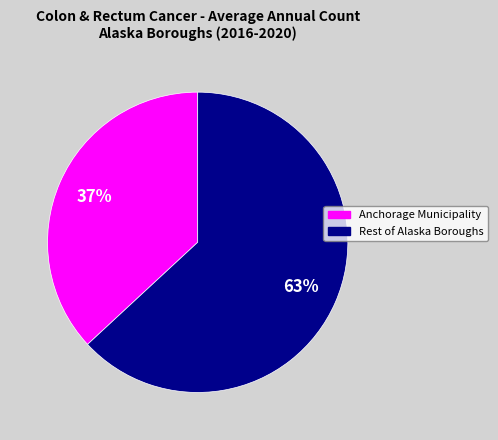

Is there a majority slice in this chart?

Yes